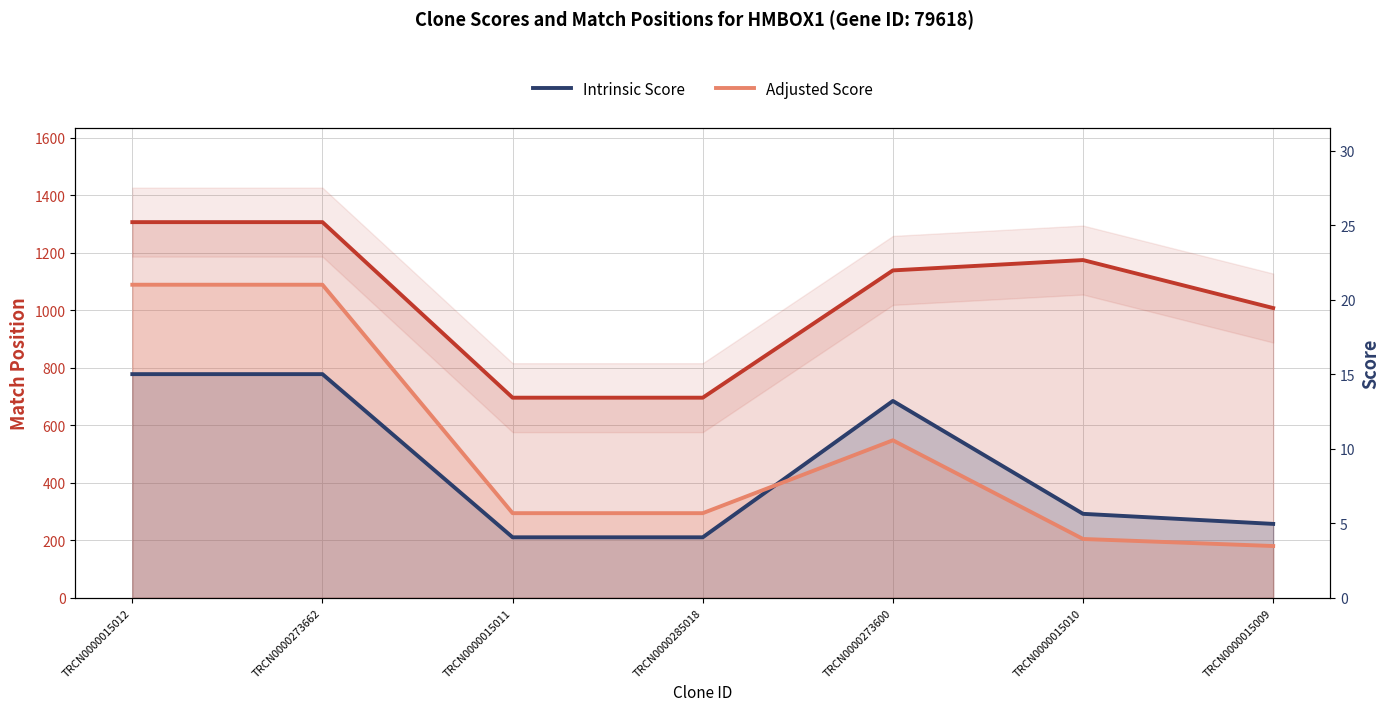

True or false: Intrinsic Score and Match Position cross at least once.

False